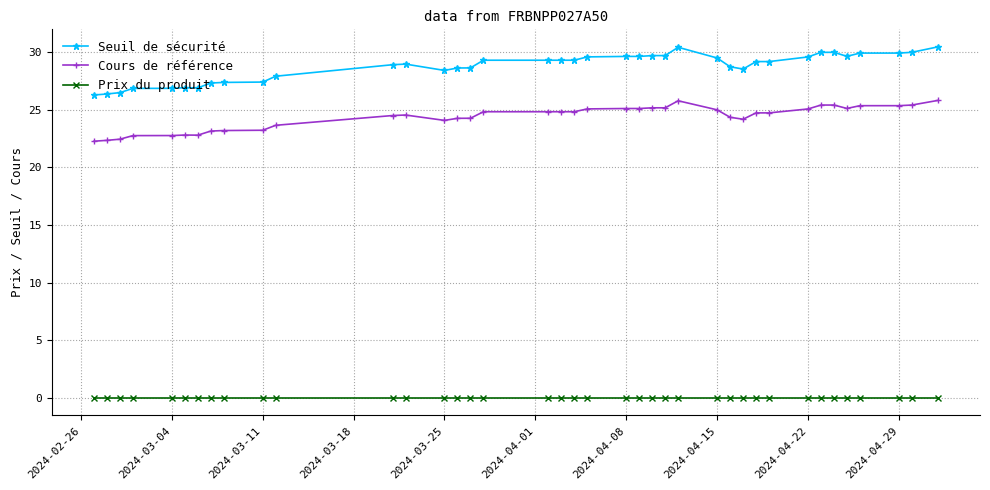

Which series has the widest spread of values?

Seuil de sécurité